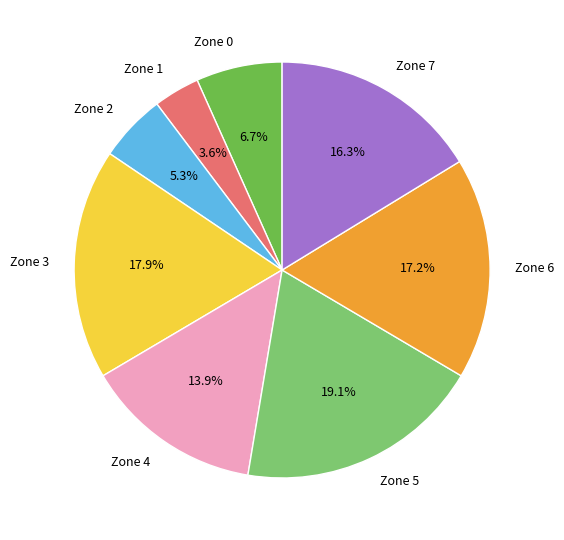

Does any single category account for the majority?

No